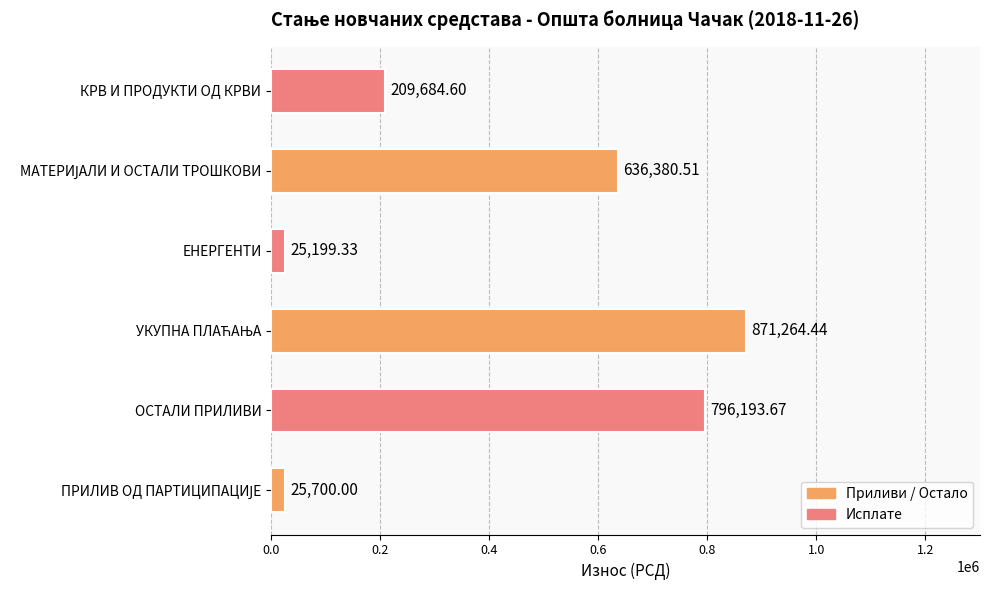

Approximately how many times larger is the value at КРВ И ПРОДУКТИ ОД КРВИ compared to ЕНЕРГЕНТИ?

8.3